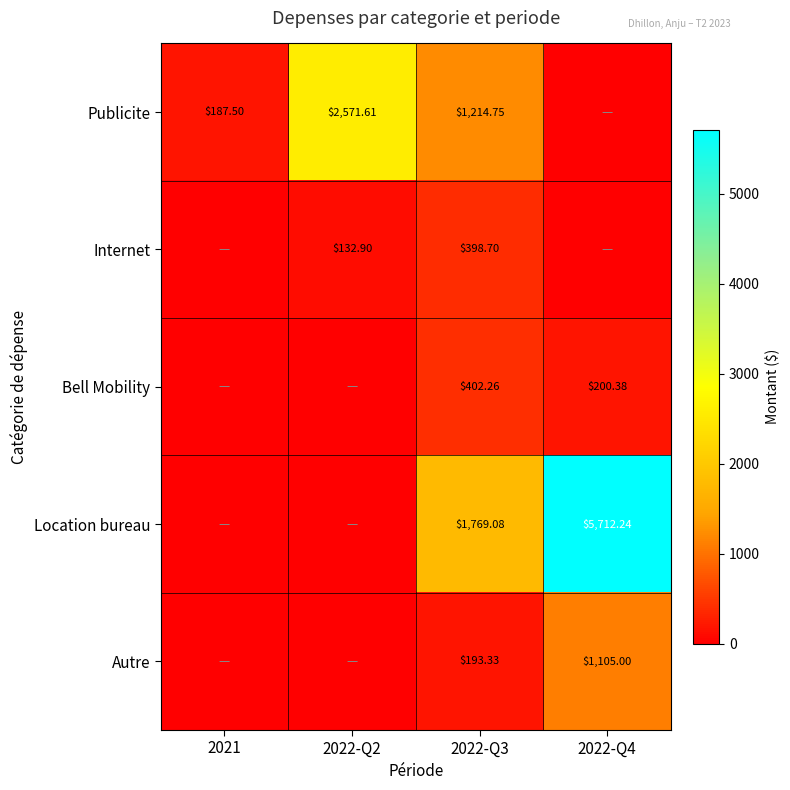

Is the value of Autre at 2022-Q3 greater than the value of Internet at 2022-Q4?

Yes